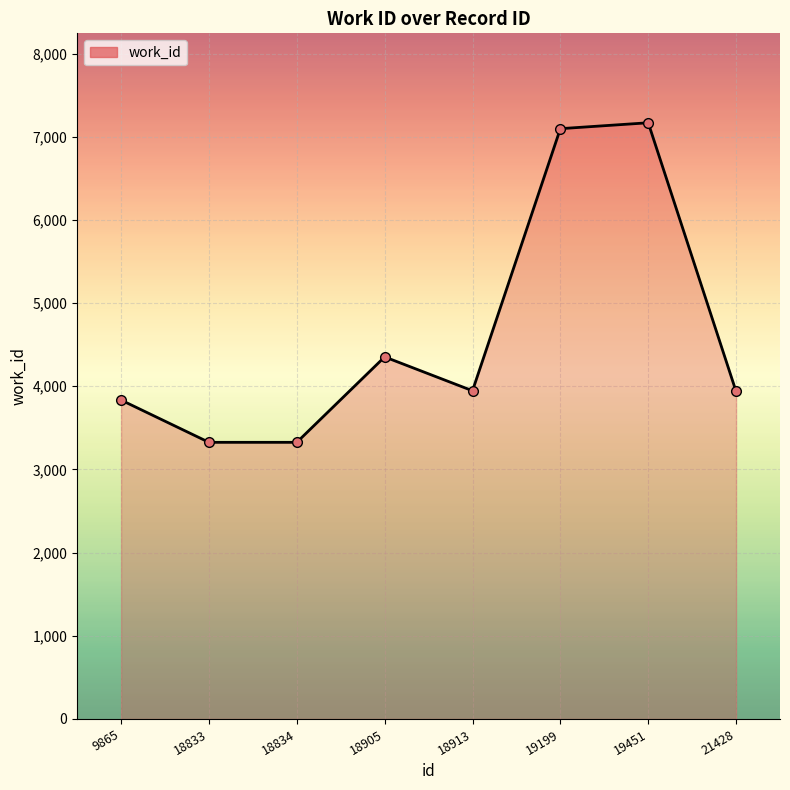

Does the chart display data point markers on the line(s)?

Yes